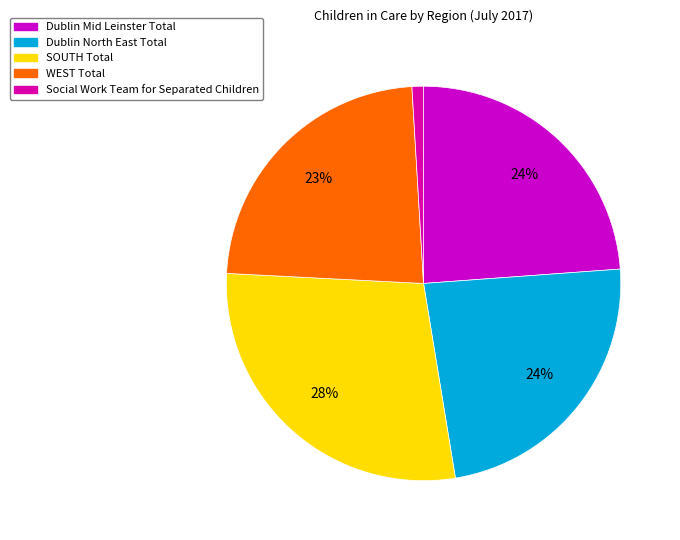

The Dublin Mid Leinster Total slice represents 15% of the pie. True or false?

False